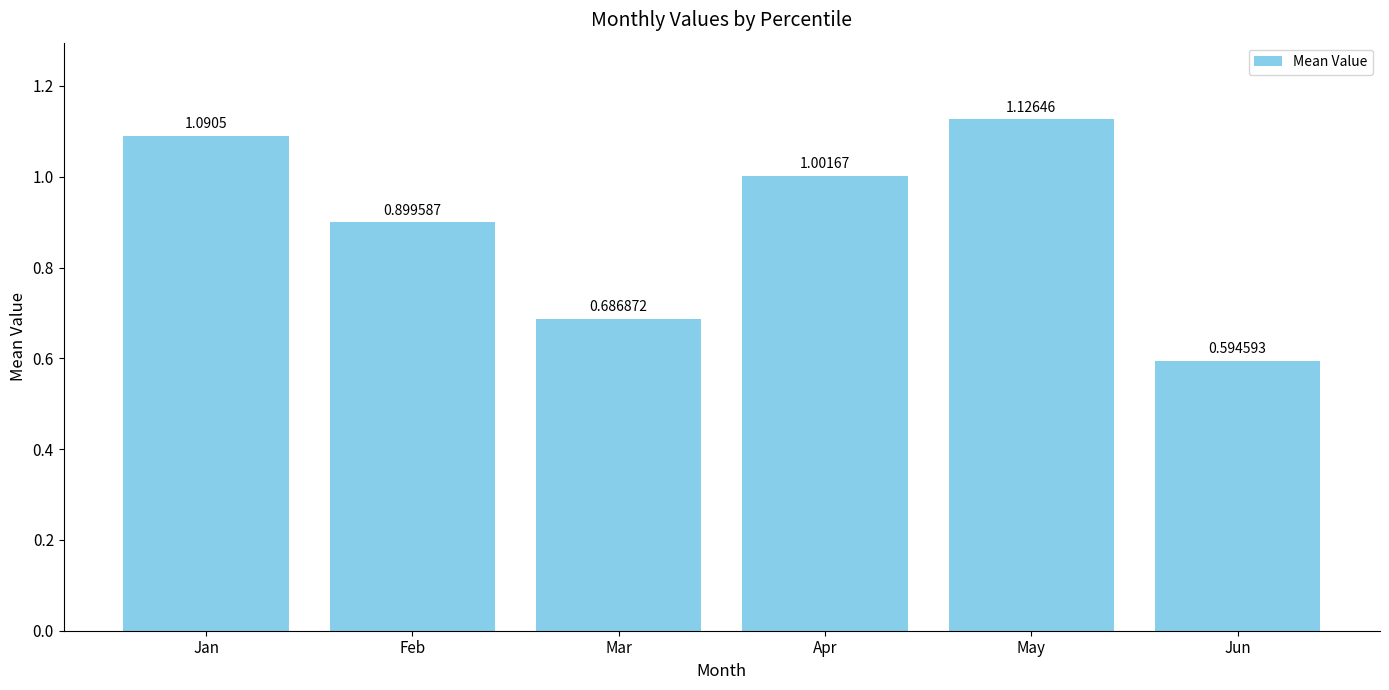

Between May and Jun, which is larger?

May